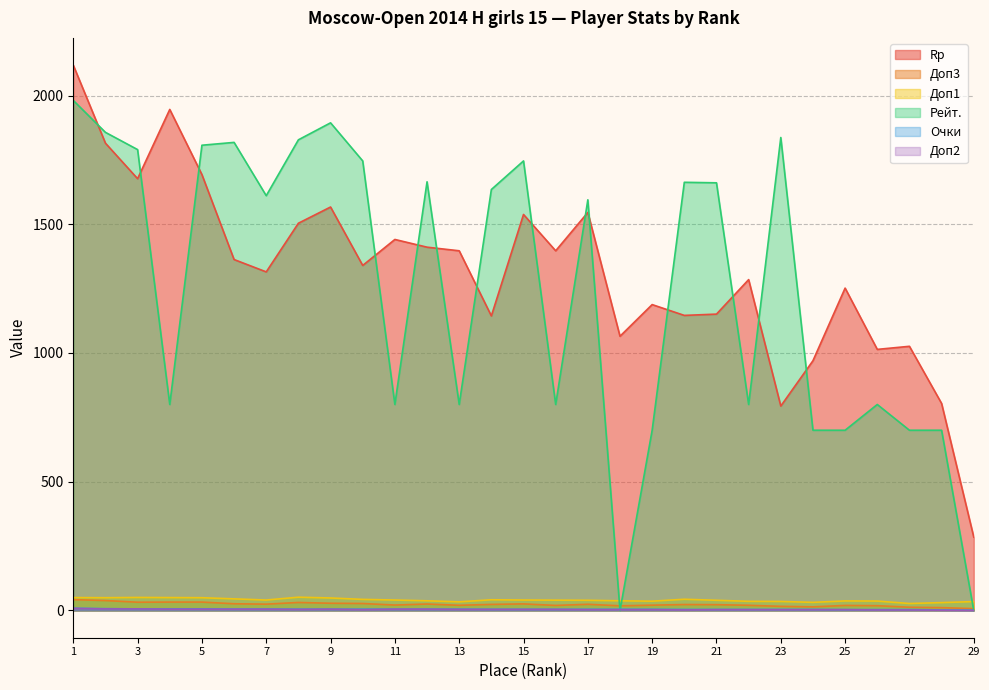

What is the sum of the Доп3 values at 6 and 13?

46.0